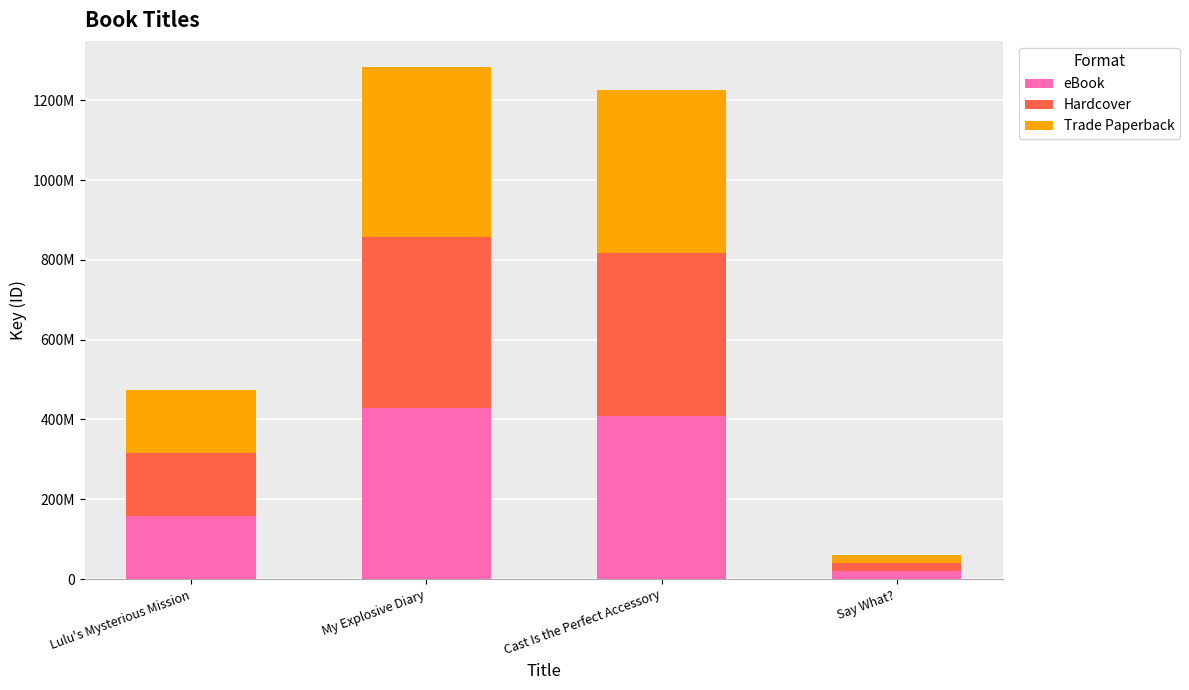

Does the chart contain any negative values?

No